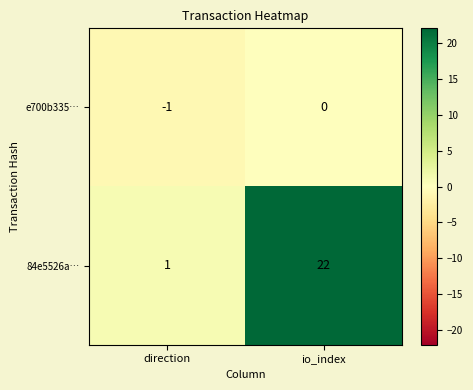

What is the sum of the 84e5526a… values at direction and io_index?

23